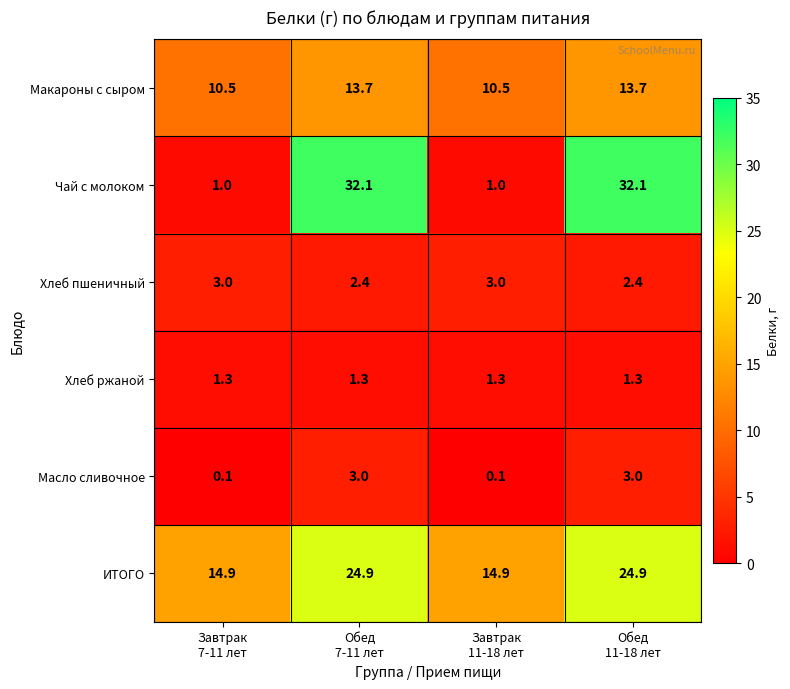

Reading right to left, what are all the values shown in this chart?

Макароны с сыром: 13.7	10.5	13.7	10.5
Чай с молоком: 32.1	1.0	32.1	1.0
Хлеб пшеничный: 2.4	3.0	2.4	3.0
Хлеб ржаной: 1.3	1.3	1.3	1.3
Масло сливочное: 3.0	0.1	3.0	0.1
ИТОГО: 24.9	14.9	24.9	14.9